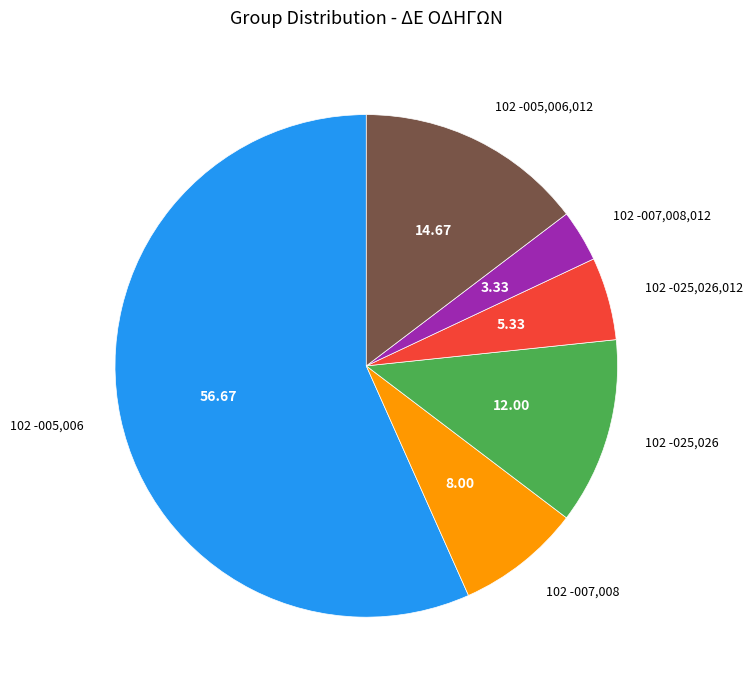

How many segments does this pie chart have?

6